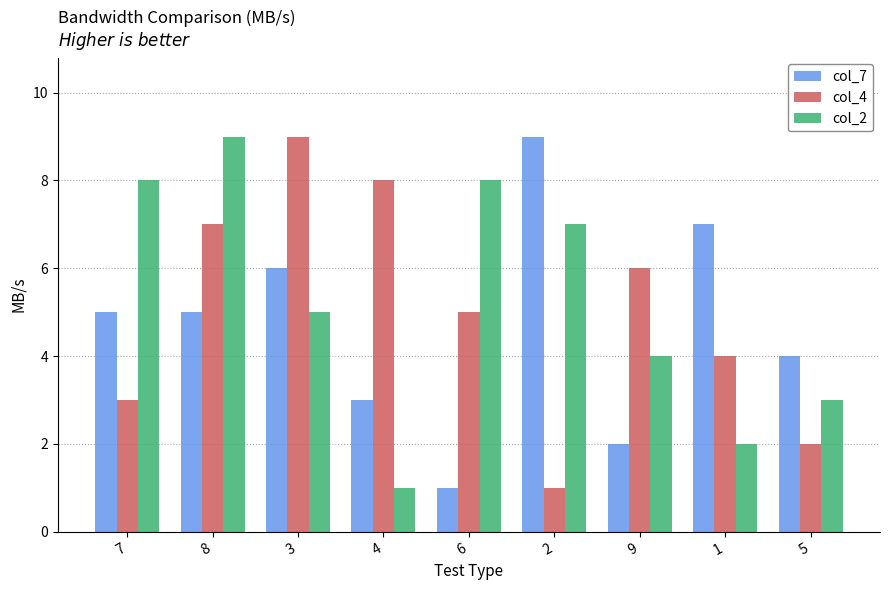

Count the number of categories in the chart.

9